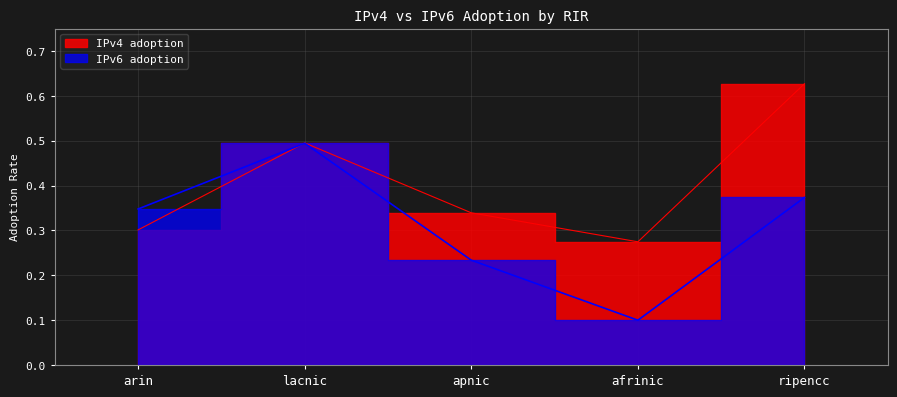

What is the sum of all IPv4 adoption values?

2.0